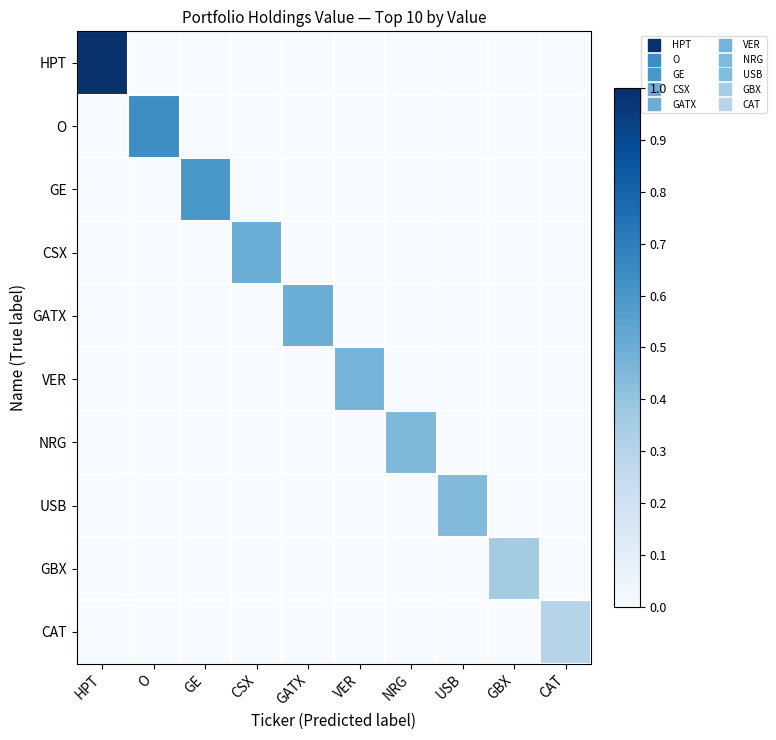

What is the total value across all series at CAT?

0.3